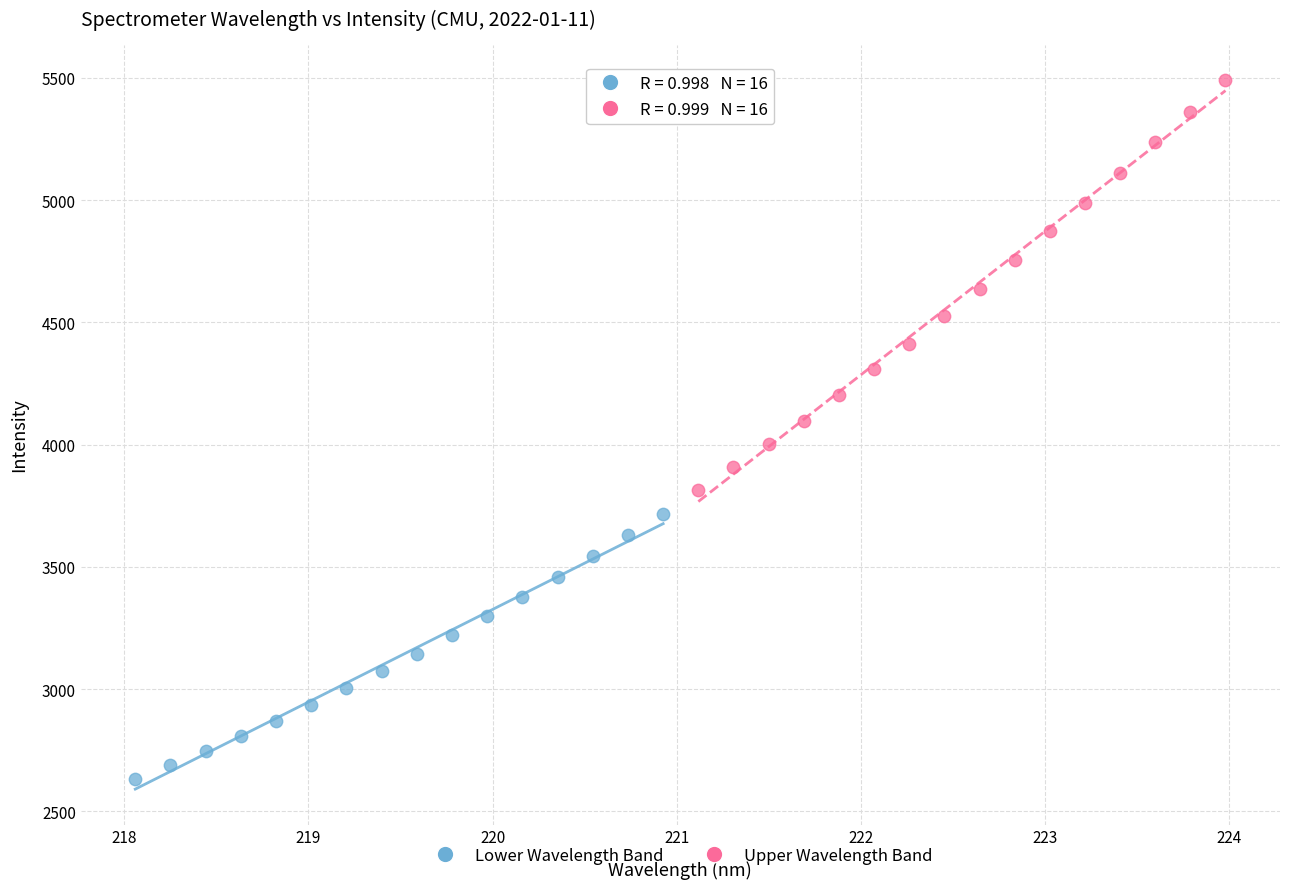

Which series reaches the maximum Y coordinate?

Upper Wavelength Band